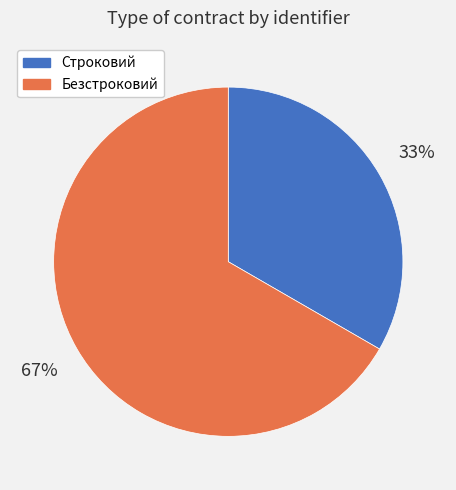

Rank the categories by value from highest to lowest.

Безстроковий, Строковий